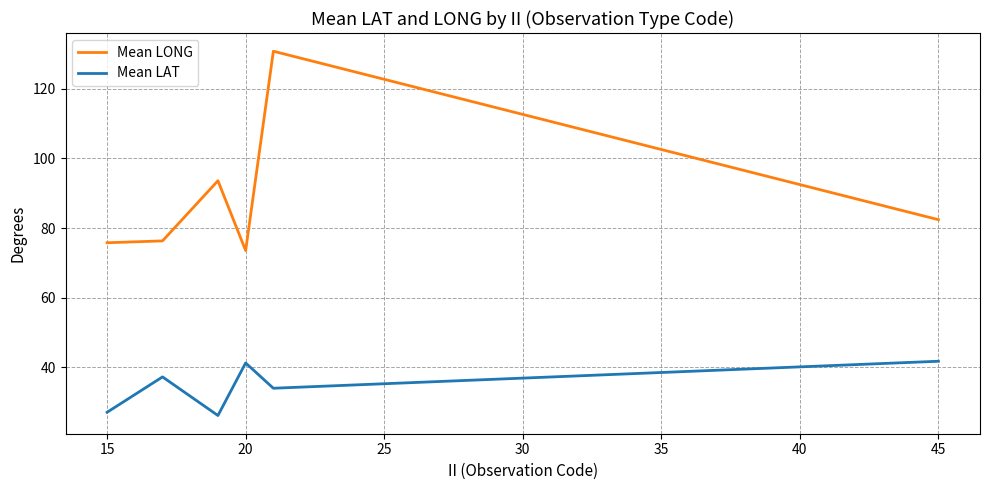

Which series has the largest total across all categories?

Mean LONG